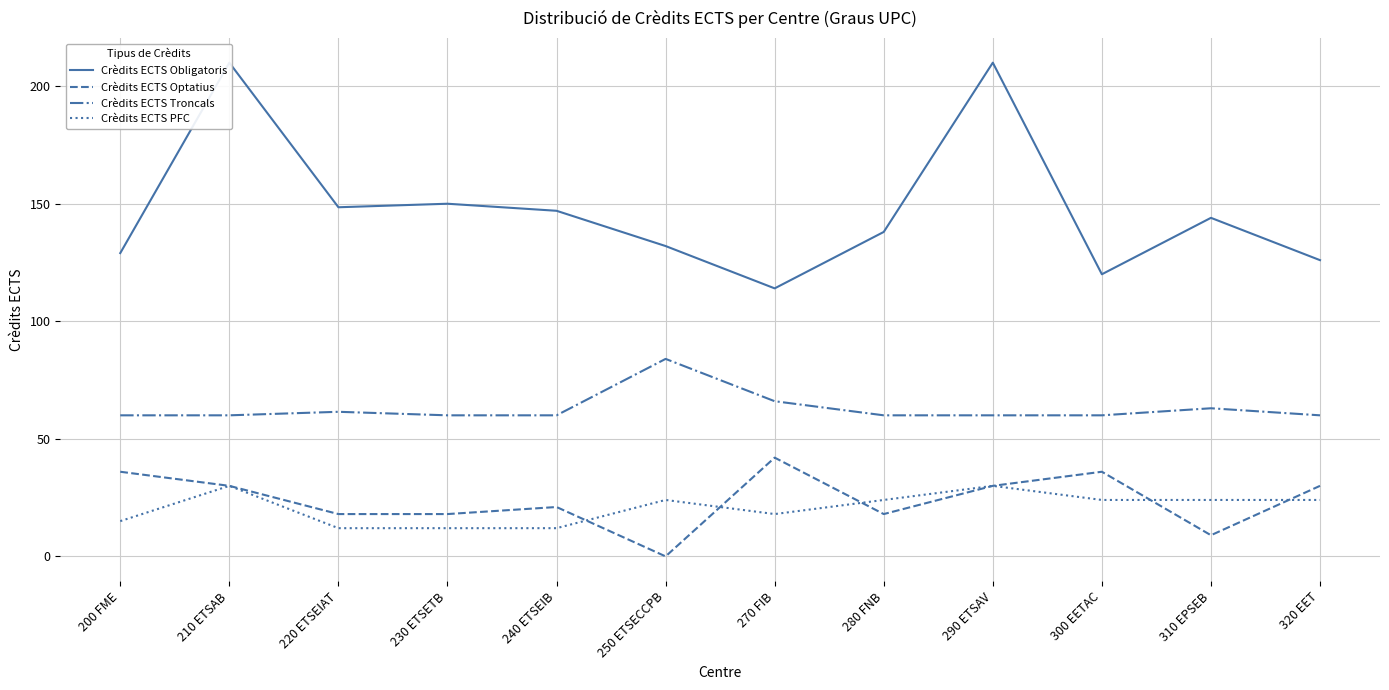

What is the total value across all series at 310 EPSEB?

240.0